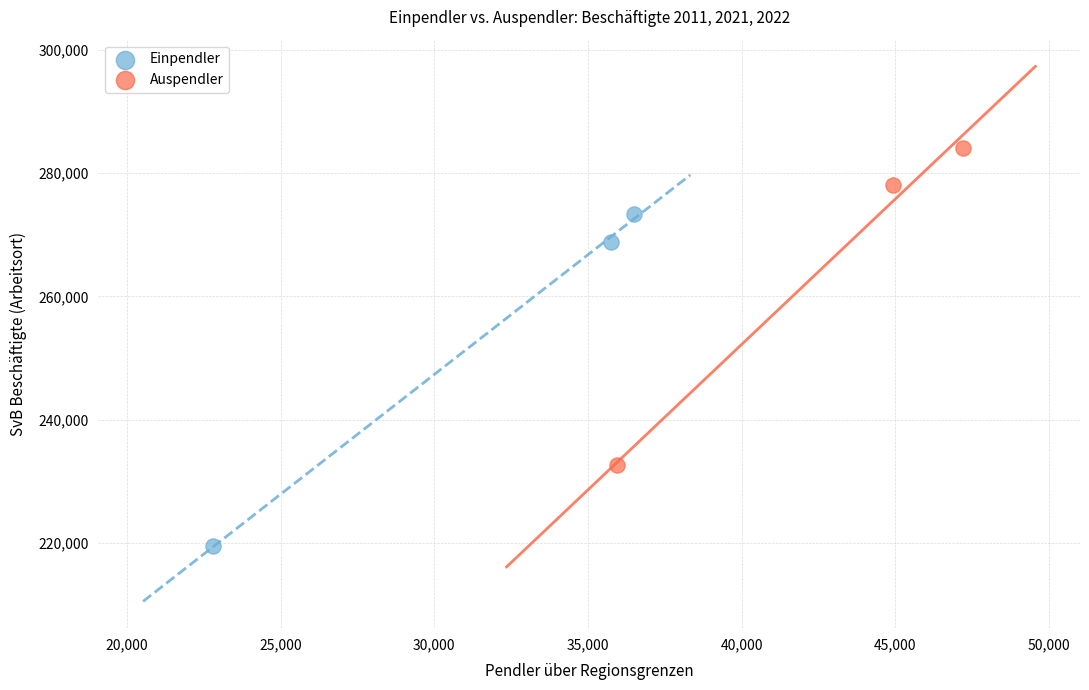

Which series reaches the maximum Y coordinate?

Auspendler